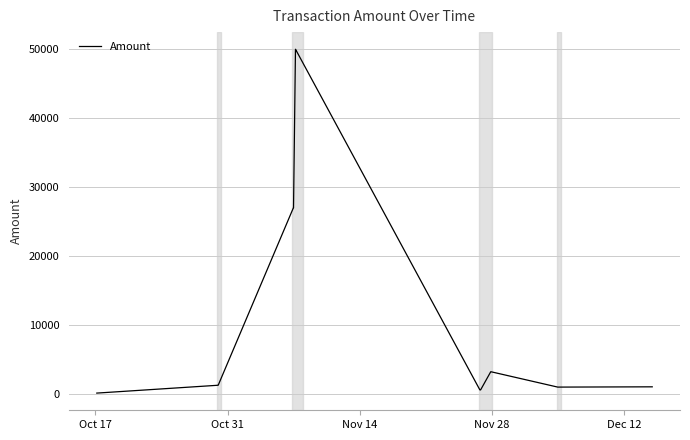

How many categories are shown in the chart?

16